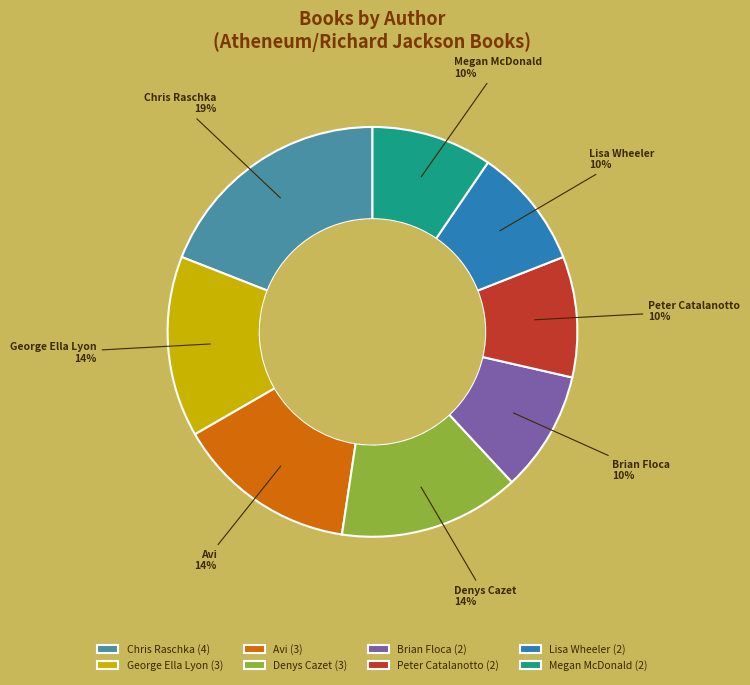

Do Peter Catalanotto and Brian Floca together represent more than half of the pie?

No